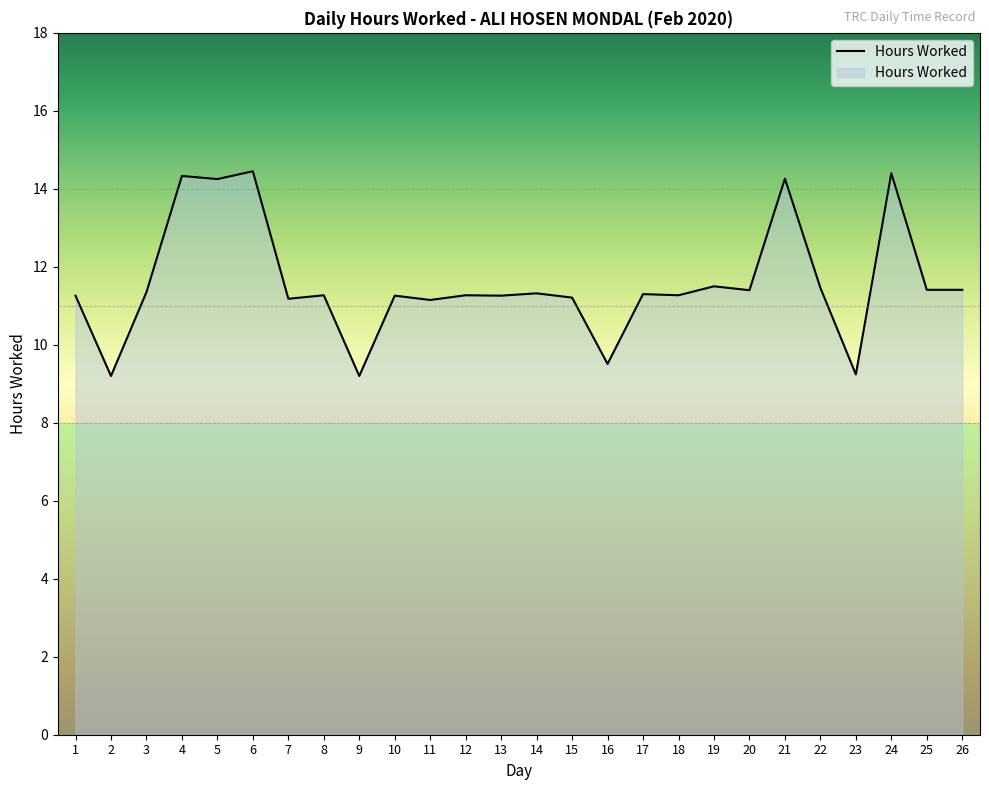

Where is the first local minimum?

2